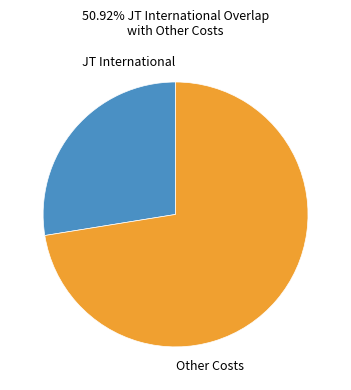

Between Other Costs and JT International, which is larger?

Other Costs